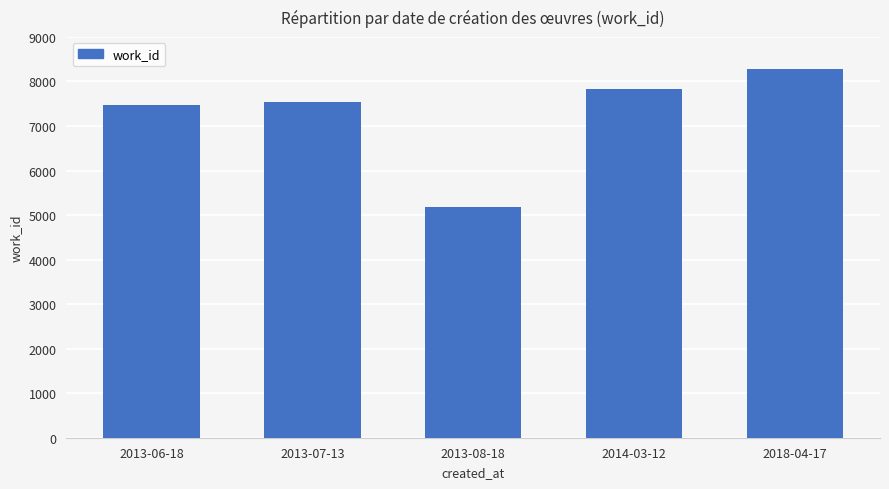

What is the difference between the second highest and second lowest values?

365